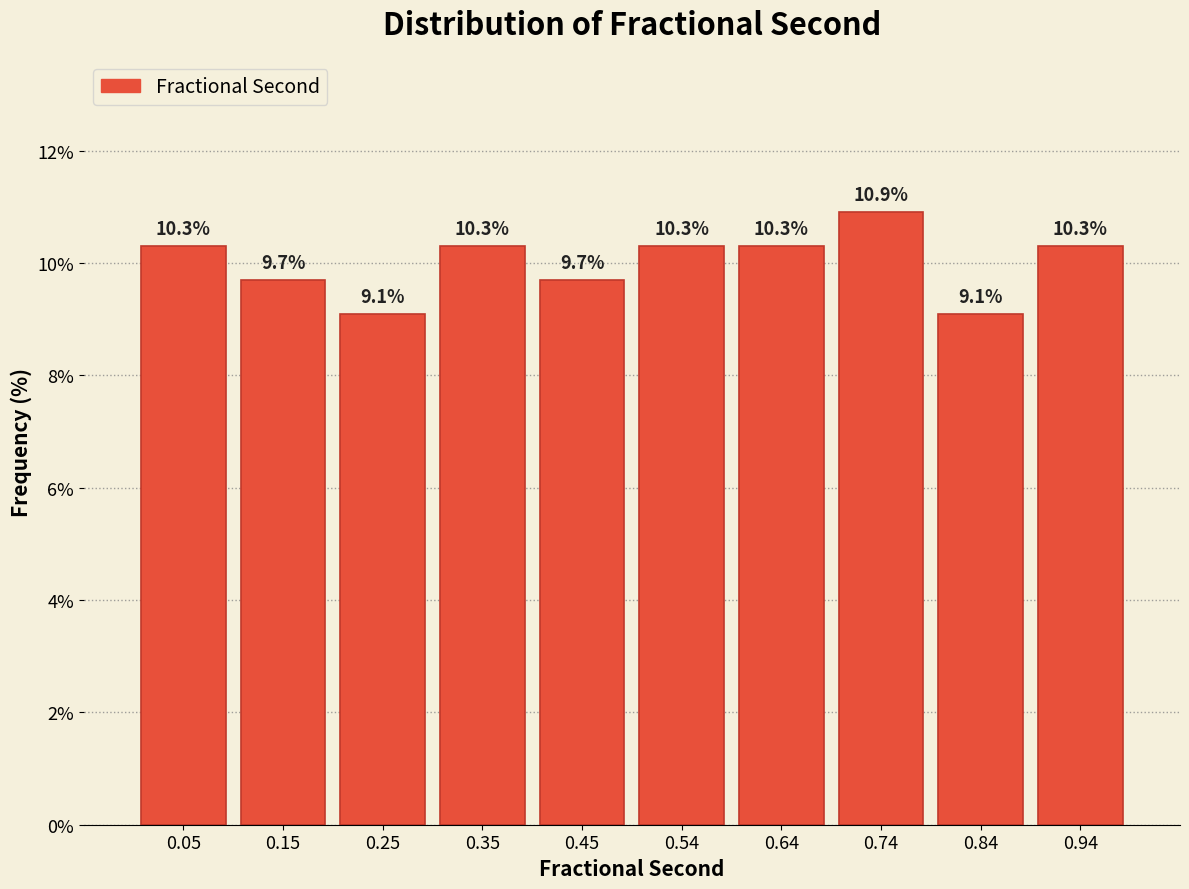

Reading left to right, list every bar in this chart as the range it spans on the x-axis followed by its height. The bar edges are not printed on the chart, so give them approximately, as read against the axis.

0.00 to 0.10: 10.3
0.10 to 0.20: 9.7
0.20 to 0.30: 9.1
0.30 to 0.40: 10.3
0.40 to 0.50: 9.7
0.50 to 0.59: 10.3
0.59 to 0.69: 10.3
0.69 to 0.79: 10.9
0.79 to 0.89: 9.1
0.89 to 0.99: 10.3